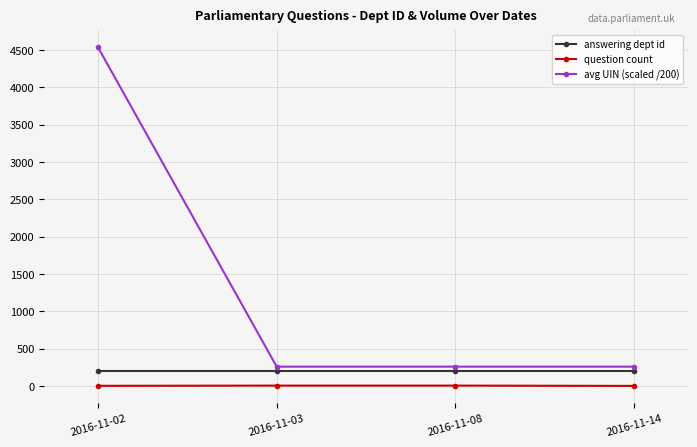

Which series has the largest range (max minus min)?

avg UIN (scaled /200)